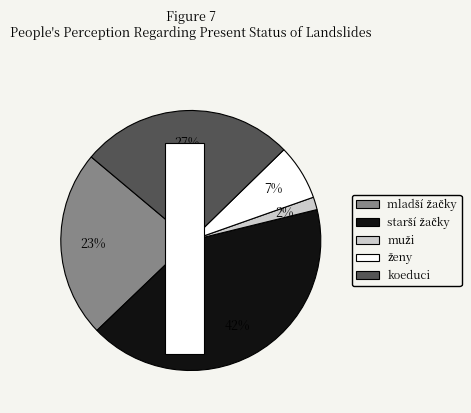

Do muži and koeduci together represent more than half of the pie?

No